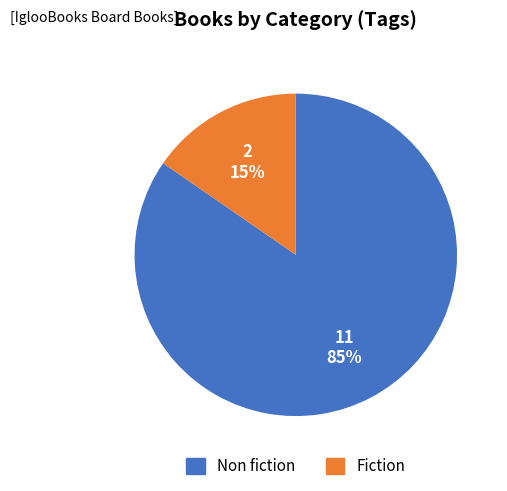

Rank the categories by value from lowest to highest.

Fiction, Non fiction